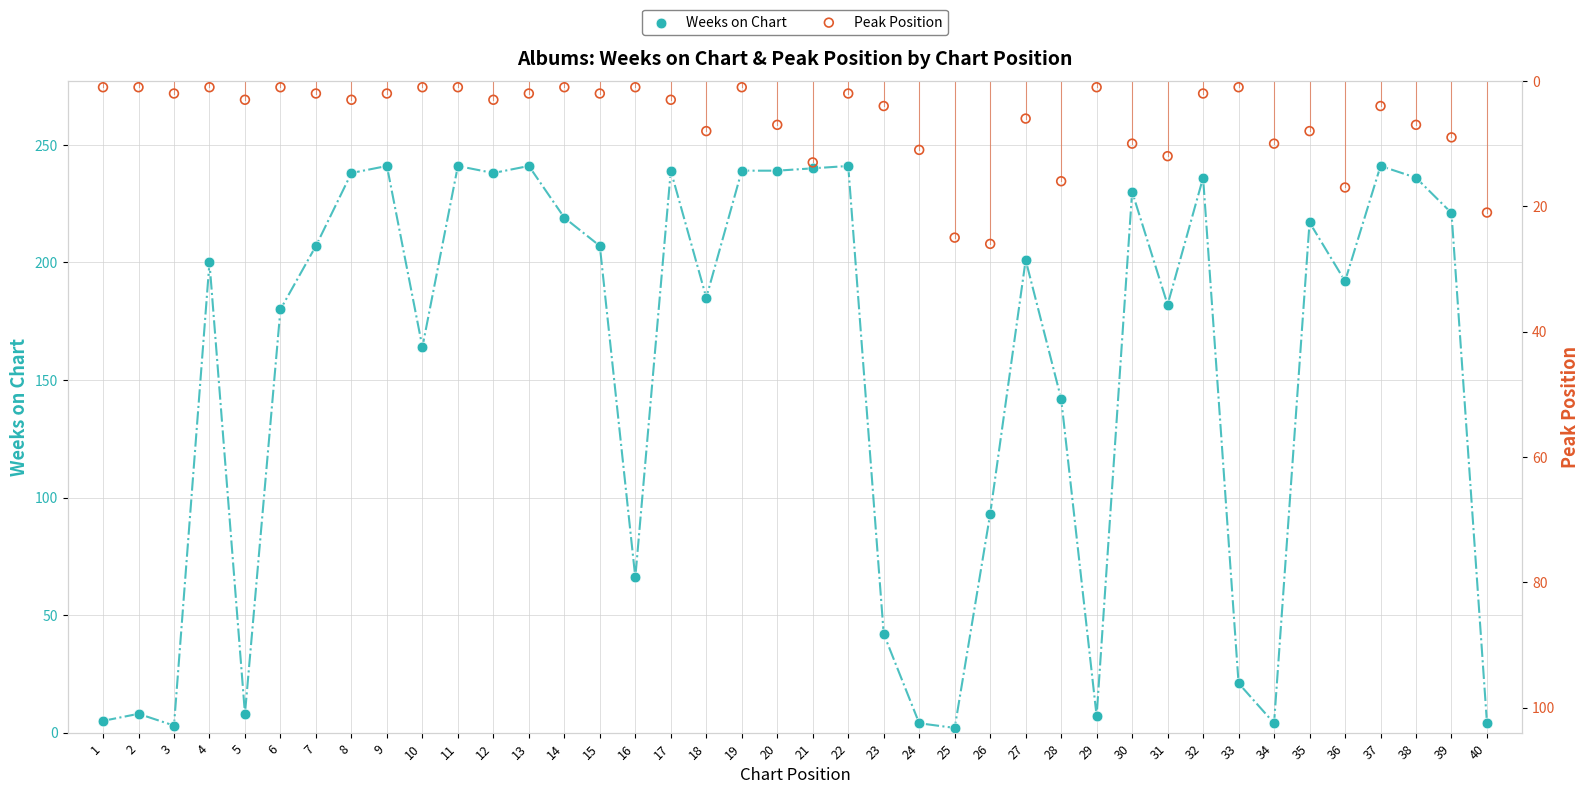

What are all the series names shown in the legend?

Weeks on Chart, Peak Position